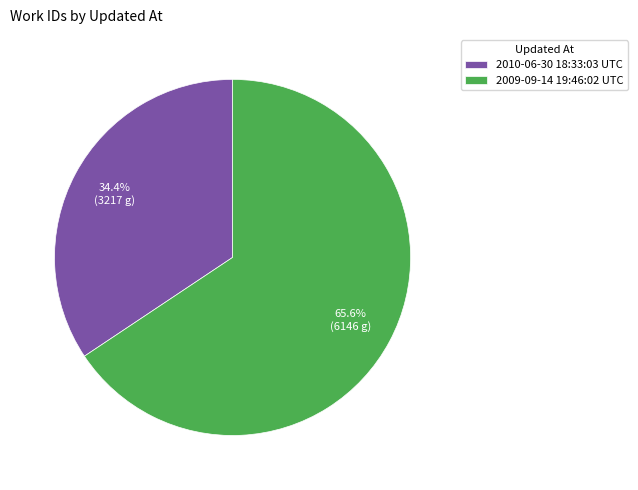

Count the number of slices in the pie.

2